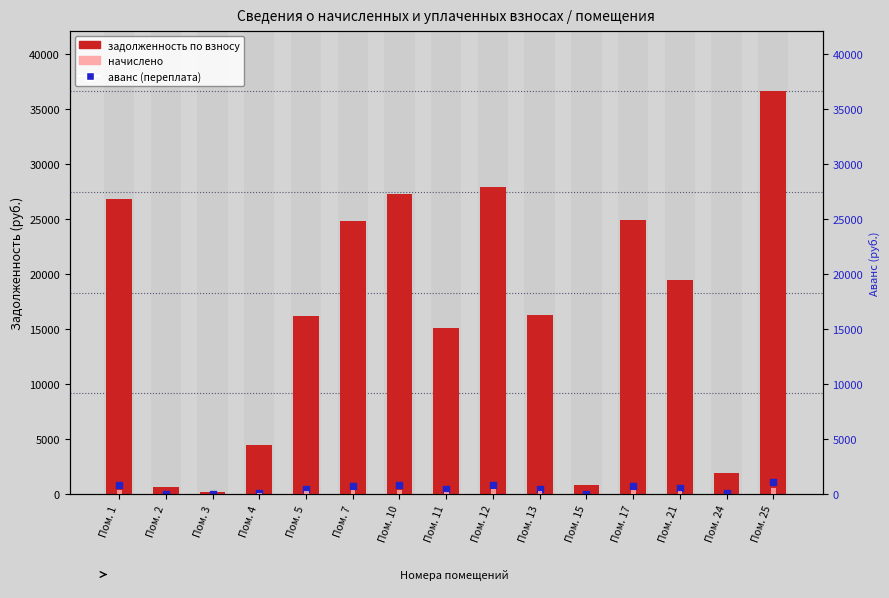

What is the total value across all series at Пом. 4?

4632.1